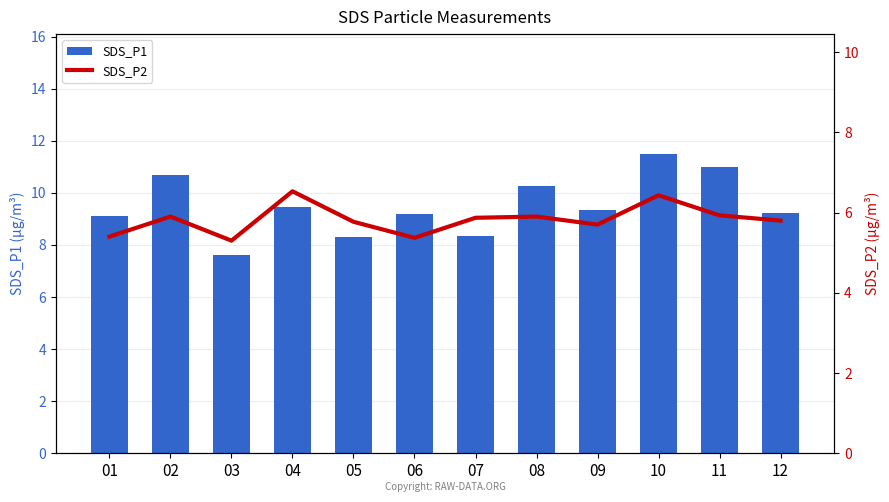

What are all the series names shown in the legend?

SDS_P1, SDS_P2